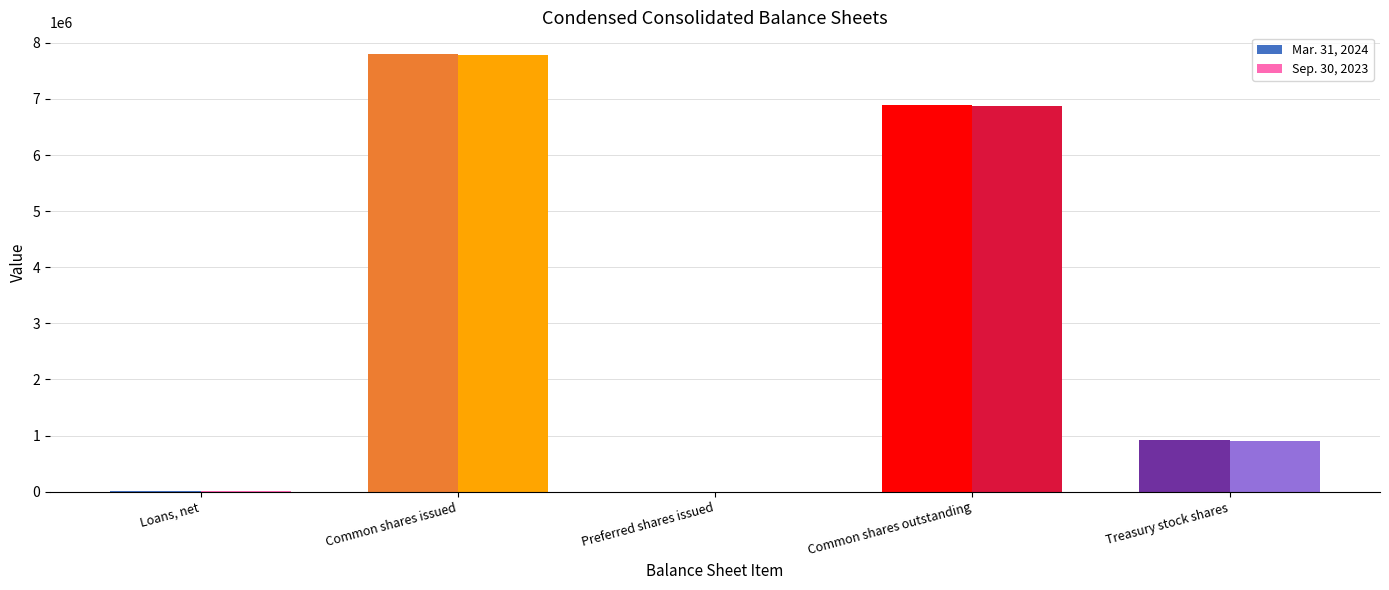

Between Loans, net and Treasury stock shares, which series saw the biggest shift?

Mar. 31, 2024